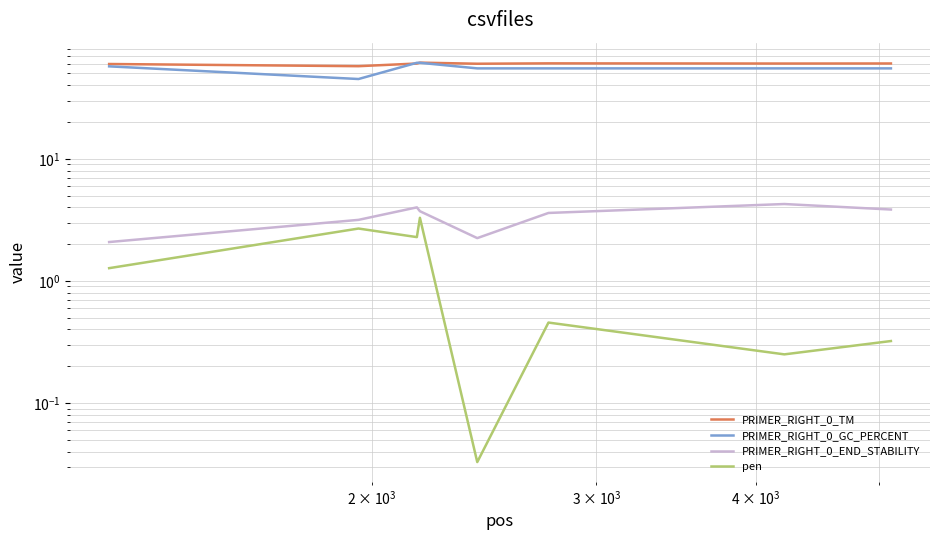

What are all the series names shown in the legend?

PRIMER_RIGHT_0_TM, PRIMER_RIGHT_0_GC_PERCENT, PRIMER_RIGHT_0_END_STABILITY, pen